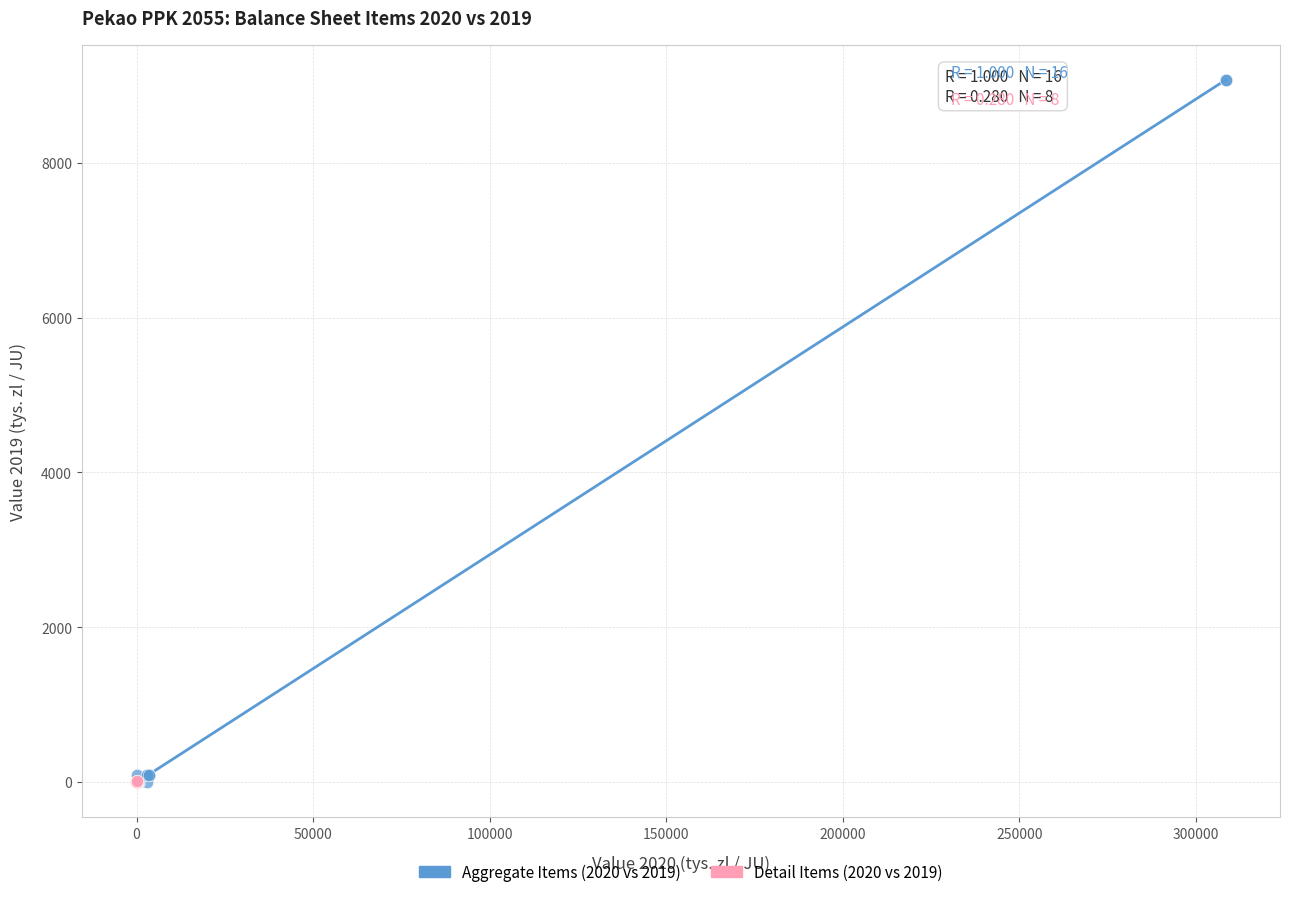

Which series contains the highest Y value?

Aggregate Items (2020 vs 2019)